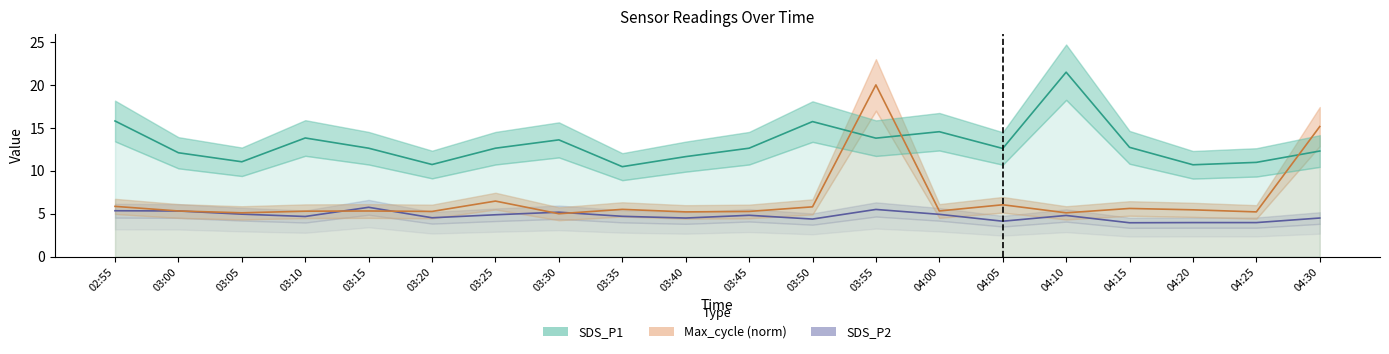

Reading right to left, transcribe all the data shown in this chart.

SDS_P1: 12.3	11.0	10.7	12.7	21.5	12.6	14.6	13.8	15.7	12.6	11.7	10.5	13.6	12.6	10.7	12.6	13.8	11.1	12.1	15.8
SDS_P2: 4.5	4.0	4.0	4.0	4.8	4.1	4.9	5.5	4.4	4.8	4.5	4.7	5.2	4.9	4.5	5.8	4.7	5.0	5.3	5.3
Max_cycle_norm: 15.2	5.2	5.5	5.6	5.1	6.0	5.3	20.0	5.8	5.3	5.2	5.5	5.0	6.5	5.3	5.3	5.3	5.1	5.3	5.9